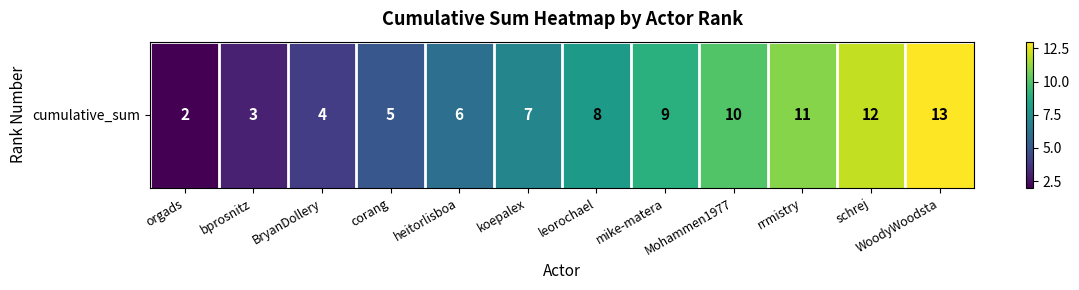

What is the sum of all values?

90